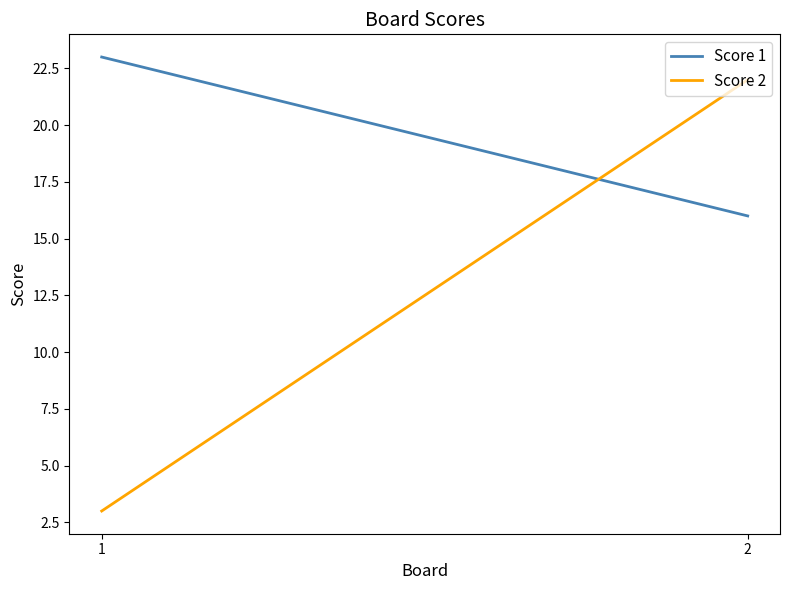

Between 2 and 1, which is larger?

1